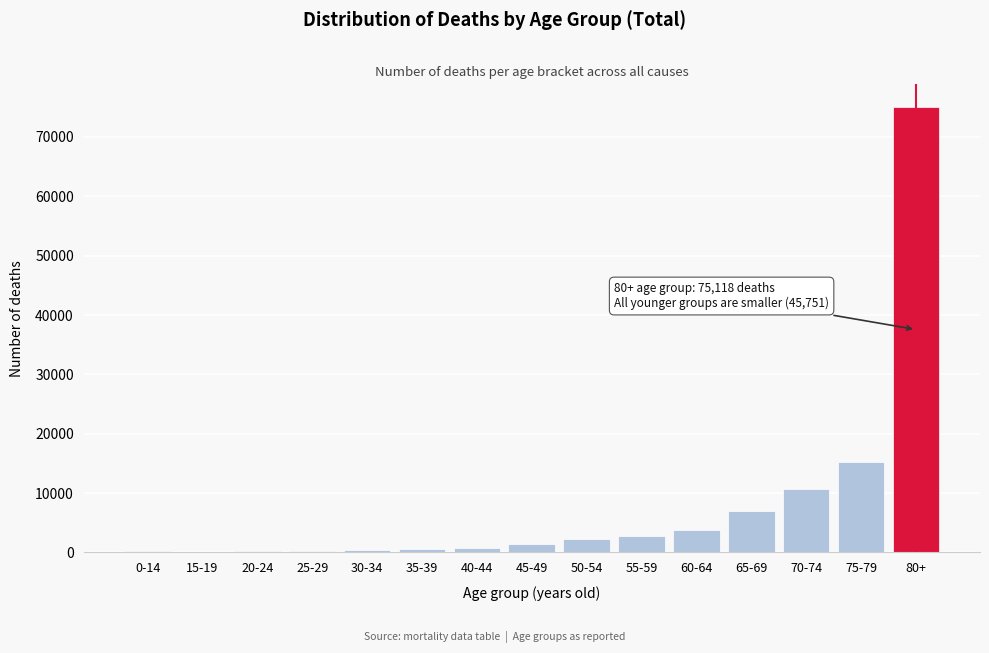

Is it true that the value at 60-64 is 6505?

False